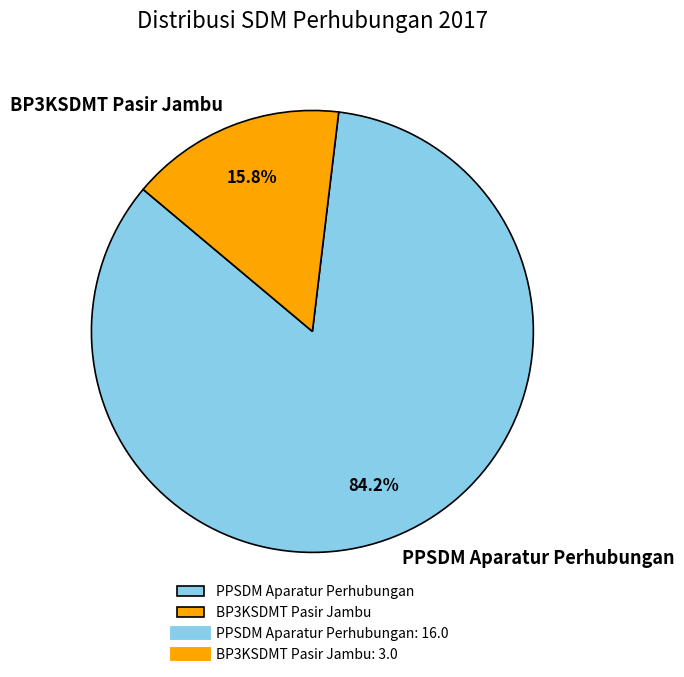

What is the majority slice?

PPSDM Aparatur Perhubungan